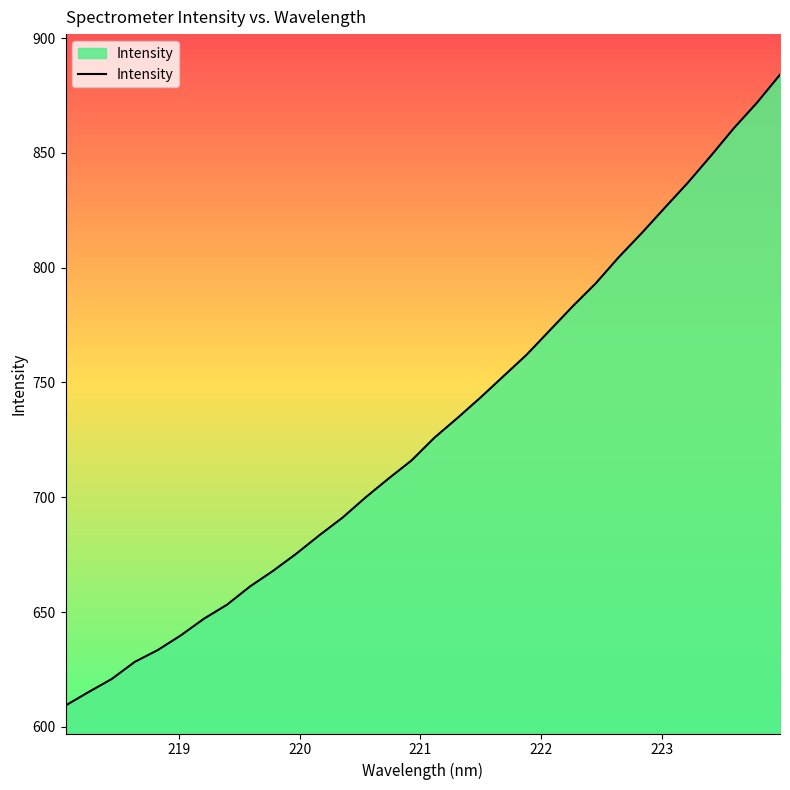

Does the chart have visible grid lines?

No